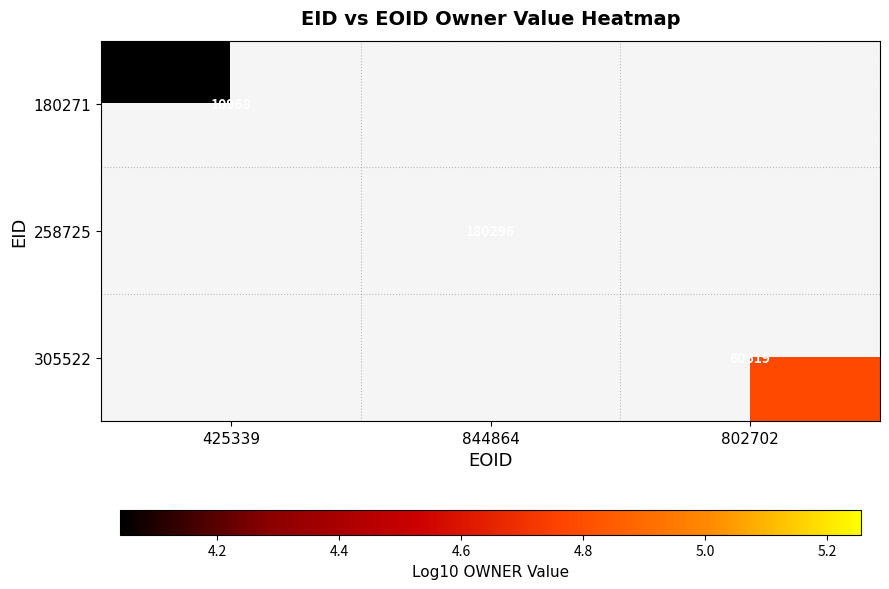

How many series are shown in this chart?

3